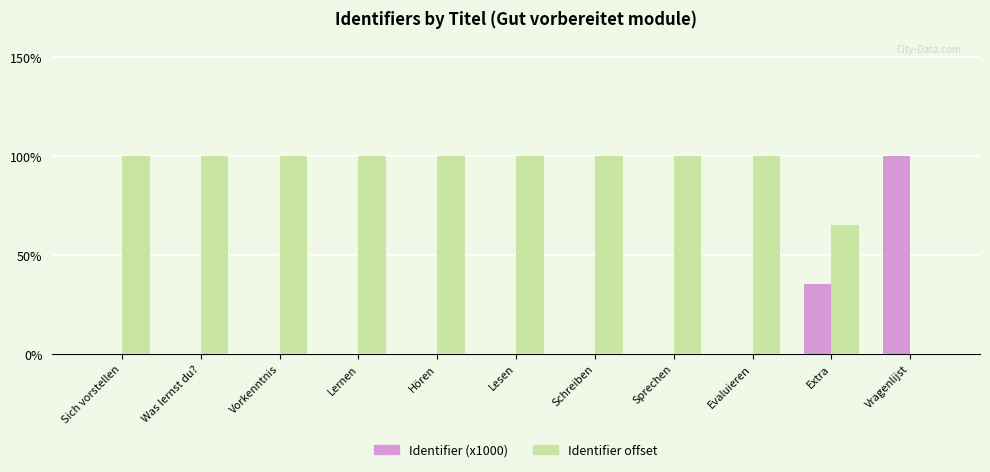

What is the sum of the Identifier (x1000) values at Vragenlijst and Sich vorstellen?

100.0